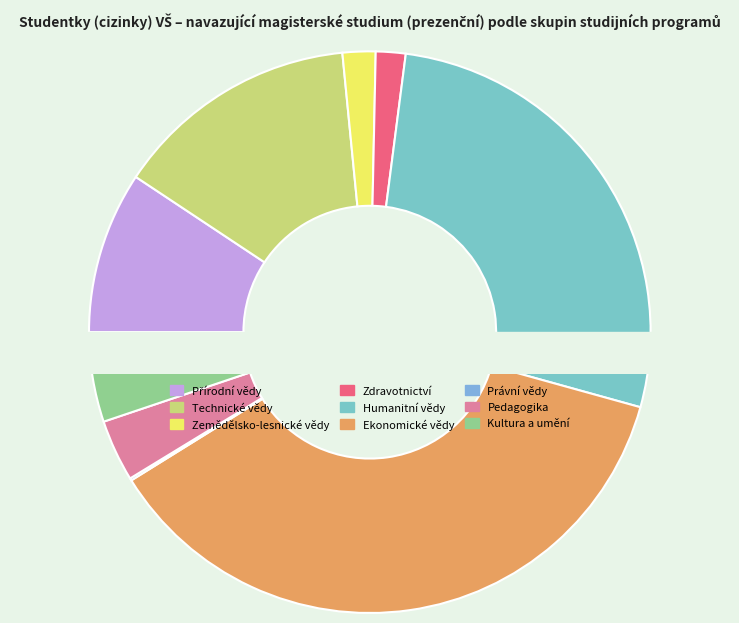

Is Pedagogika, učitelství a soc. péče the majority of the pie?

No